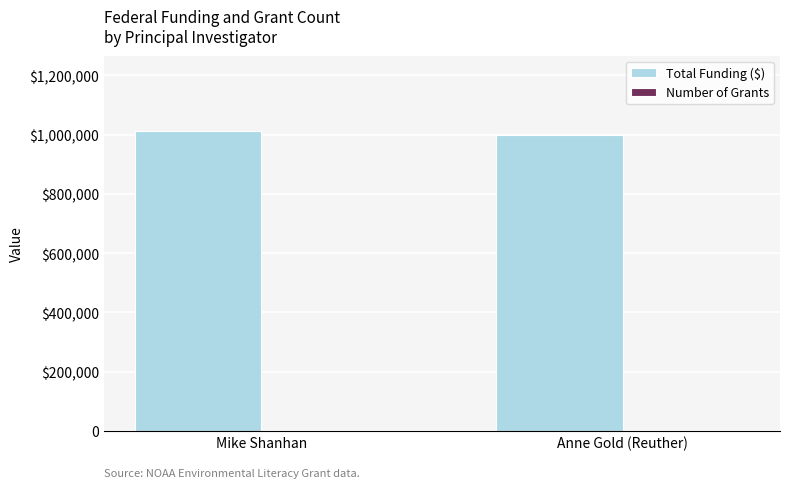

Where is Number of Grants nearest to the value 3?

Mike Shanhan